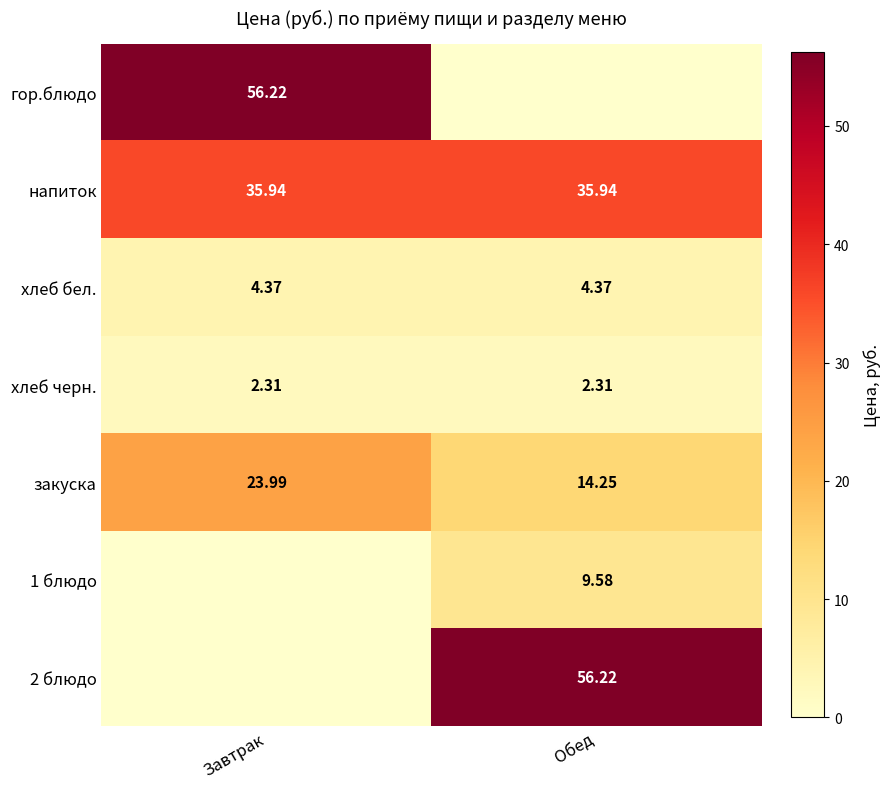

Is the value of 1 блюдо at Обед greater than the value of закуска at Завтрак?

No